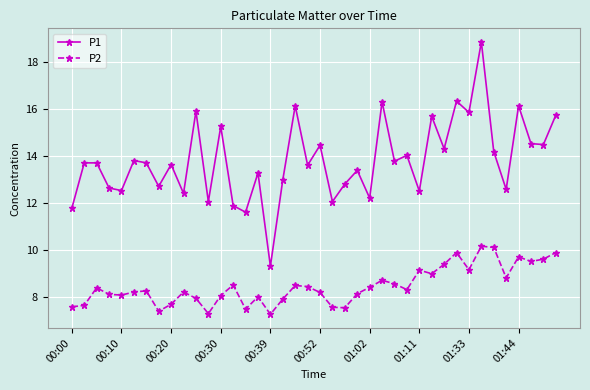

What is the value of the P2 point at the 21st from the left?

8.2